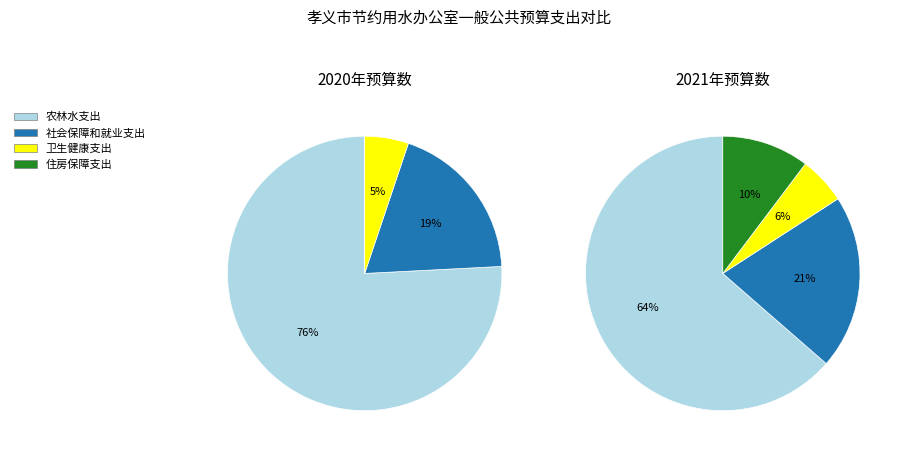

To the nearest percent, what is the average slice percentage?

25%